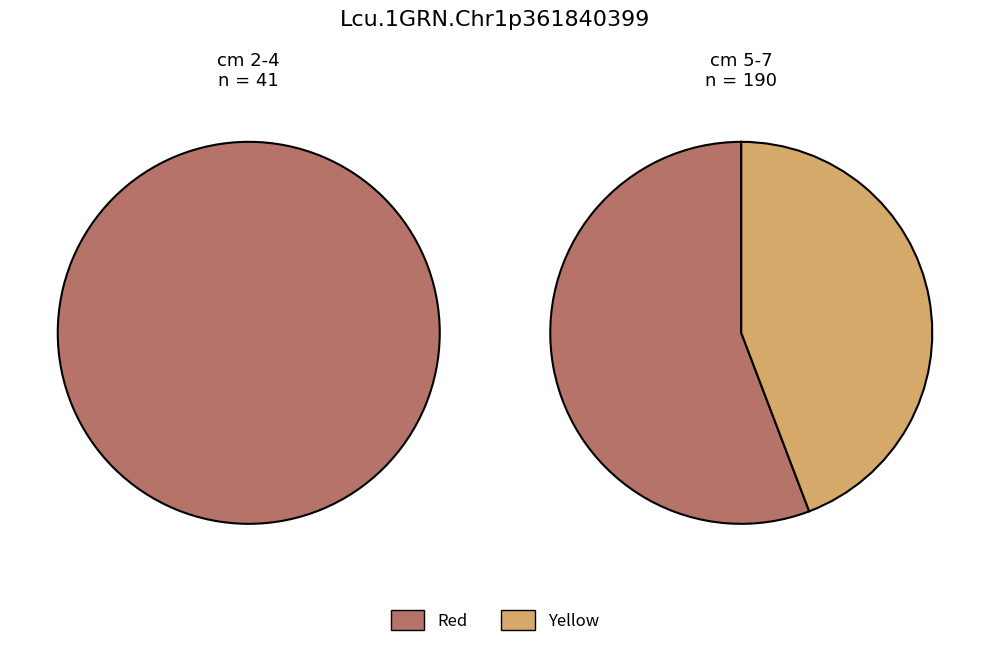

Between 7 and 5, which is larger?

5